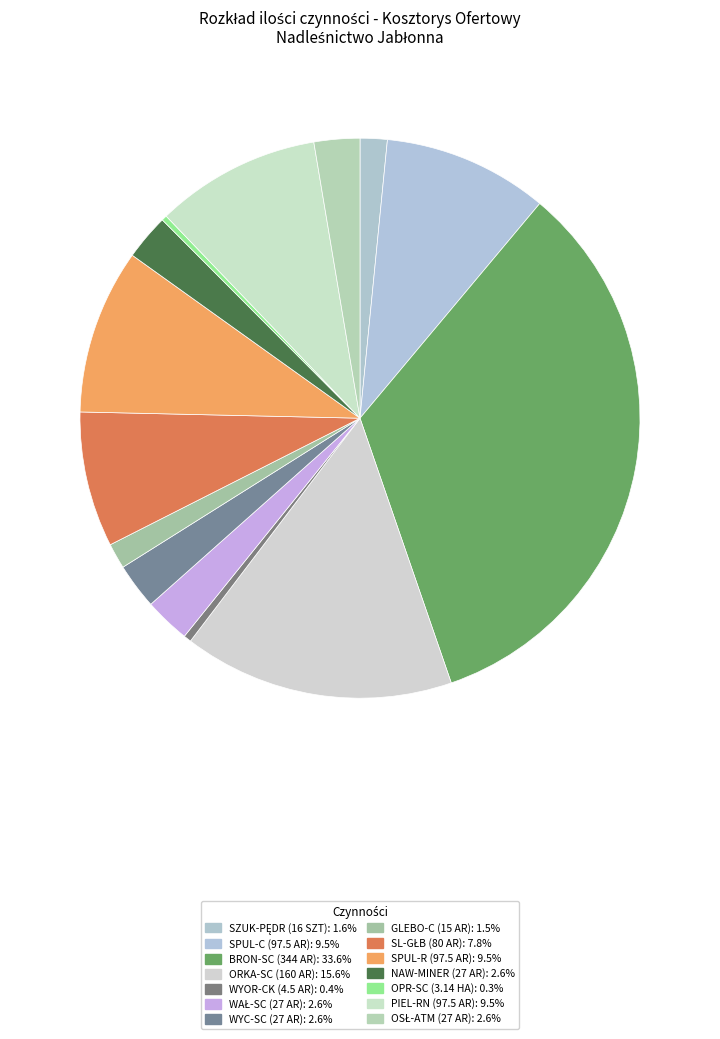

How many slices are in this pie chart?

14